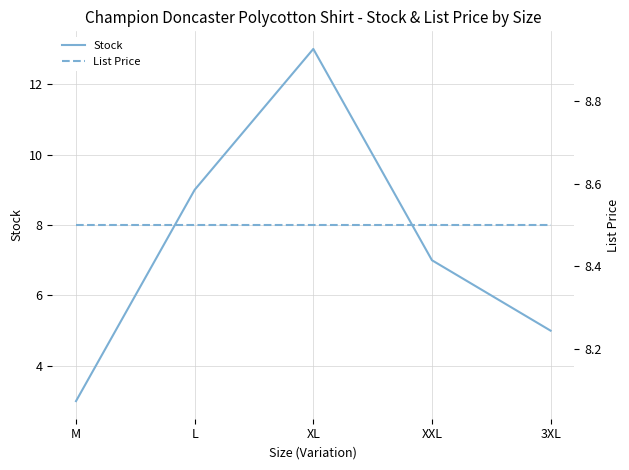

List the series in order of their peak value, highest first.

Stock, List Price